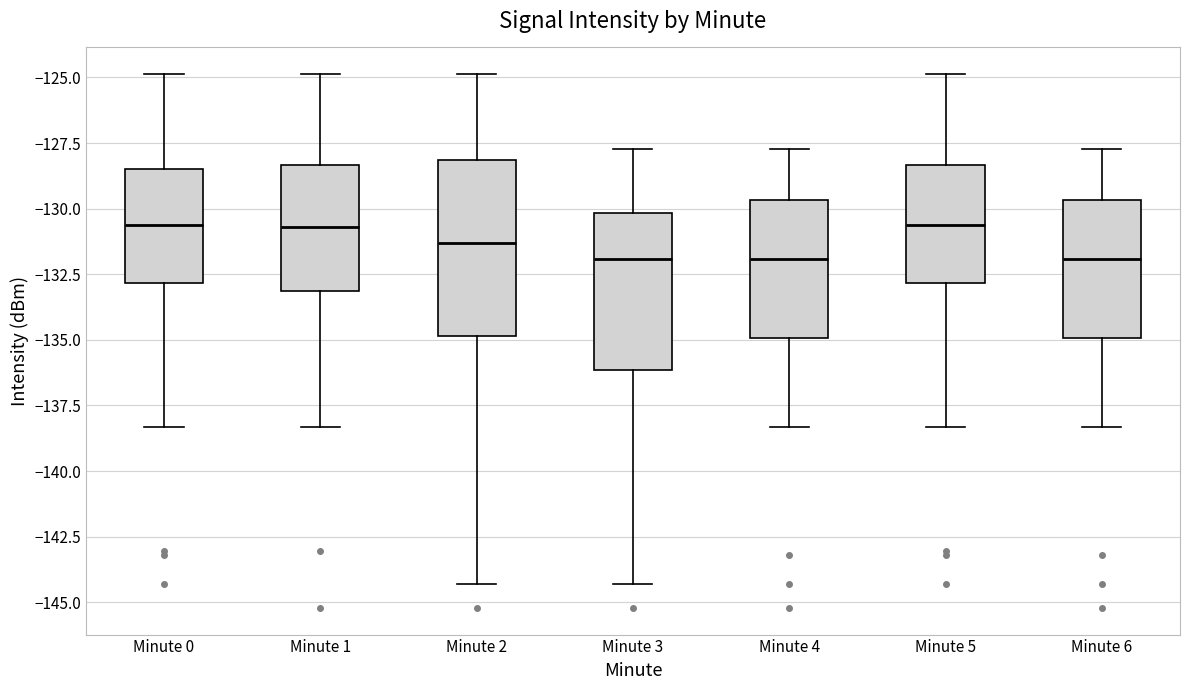

Reading left to right, read every box against the y-axis: the position of its median line, the range the box covers, and the ends of its whiskers. The values are not printed on the chart, so give them approximately, as read against the axis.

Minute 0: median -130.5, box -133.0 to -128.5, whiskers -138.5 to -125.0
Minute 1: median -130.5, box -133.0 to -128.5, whiskers -138.5 to -125.0
Minute 2: median -131.5, box -135.0 to -128.0, whiskers -144.5 to -125.0
Minute 3: median -132.0, box -136.0 to -130.0, whiskers -144.5 to -127.5
Minute 4: median -132.0, box -135.0 to -129.5, whiskers -138.5 to -127.5
Minute 5: median -130.5, box -133.0 to -128.5, whiskers -138.5 to -125.0
Minute 6: median -132.0, box -135.0 to -129.5, whiskers -138.5 to -127.5